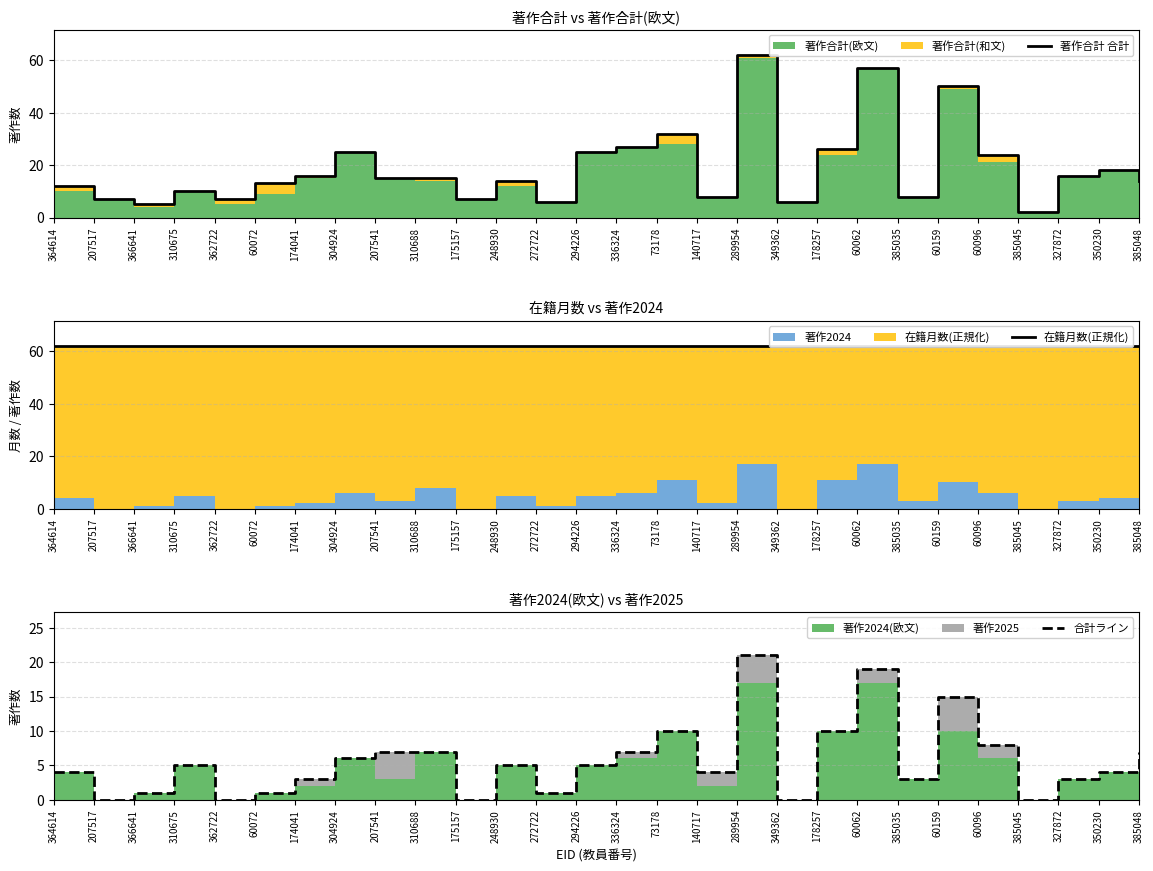

Reading right to left, list all the values displayed in this chart.

著作合計 合計: 14	18	16	2	24	50	8	57	26	6	62	8	32	27	25	6	14	7	15	15	25	16	13	7	10	5	7	12
在籍月数(正規化): 62	62	62	62	62	62	62	62	62	62	62	62	62	62	62	62	62	62	62	62	62	62	62	62	62	62	62	62
合計ライン: 7	4	3	0	8	15	3	19	10	0	21	4	10	7	5	1	5	0	7	7	6	3	1	0	5	1	0	4